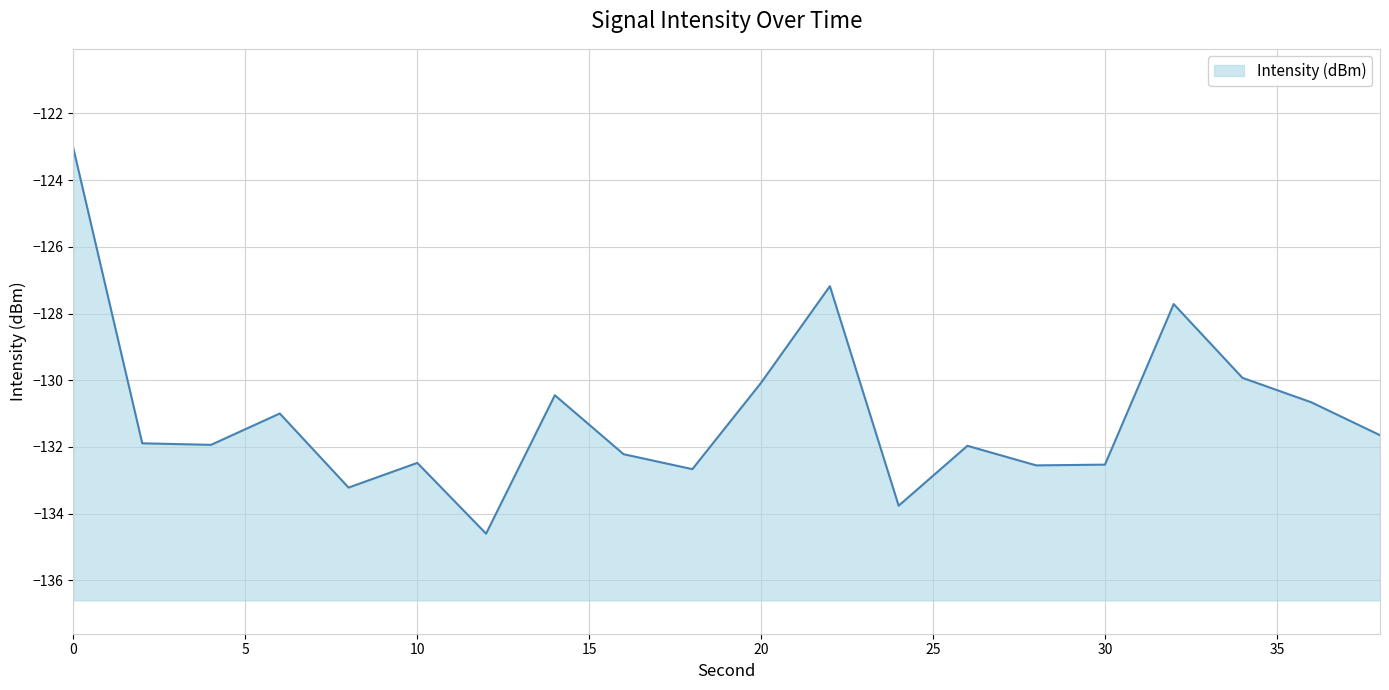

What is the greatest value displayed?

-123.1